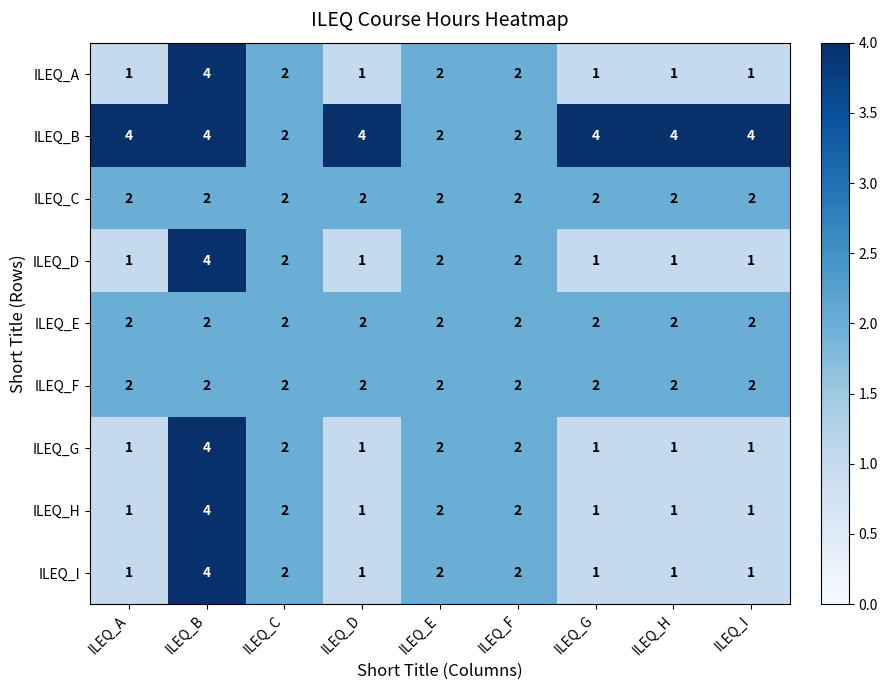

The ILEQ_H series shows 4 at ILEQ_C. True or false?

False